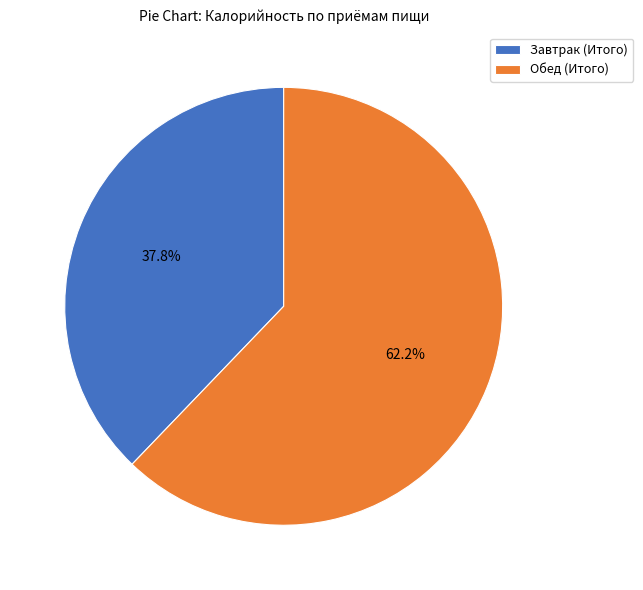

Is it true that Завтрак (Итого) is 53% of the pie?

False